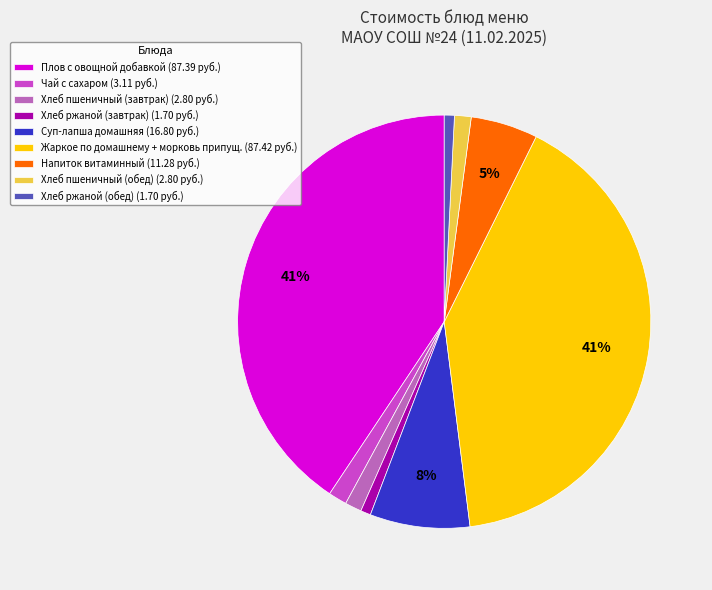

Combined, do Хлеб пшеничный (завтрак) (2.80 руб.) and Чай с сахаром (3.11 руб.) account for over 50%?

No